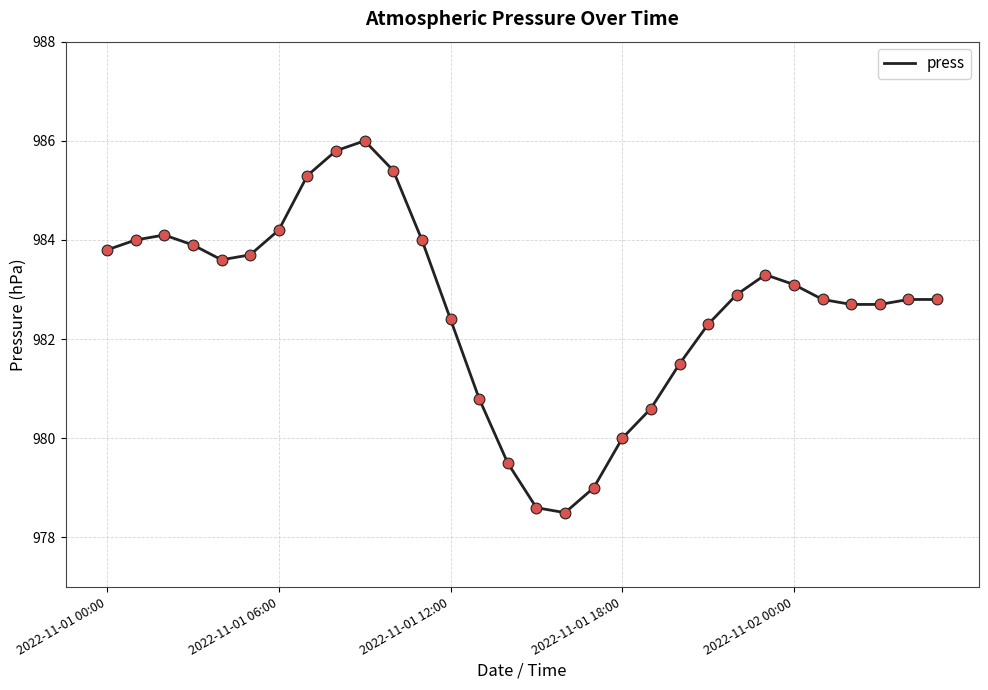

What is the greatest value displayed?

986.0